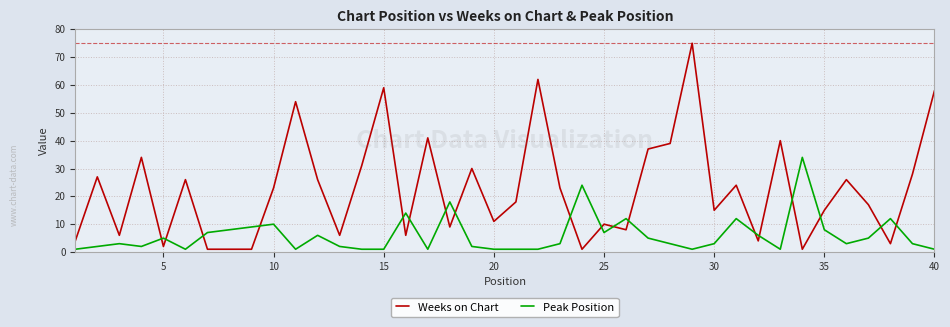

What is the difference between the maximum and minimum values in the Weeks on Chart series?

74